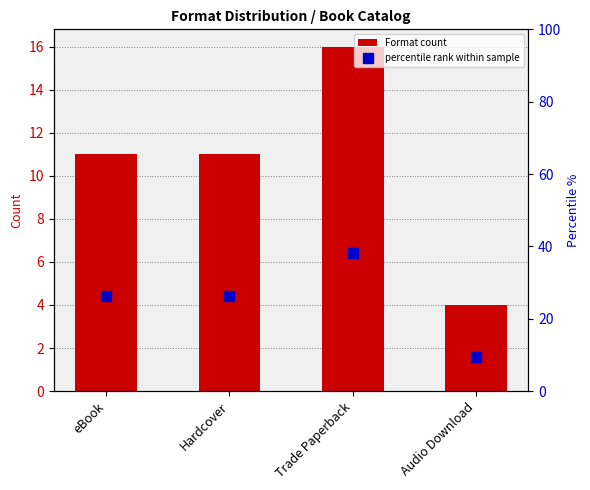

How many bars are there in each group?

2